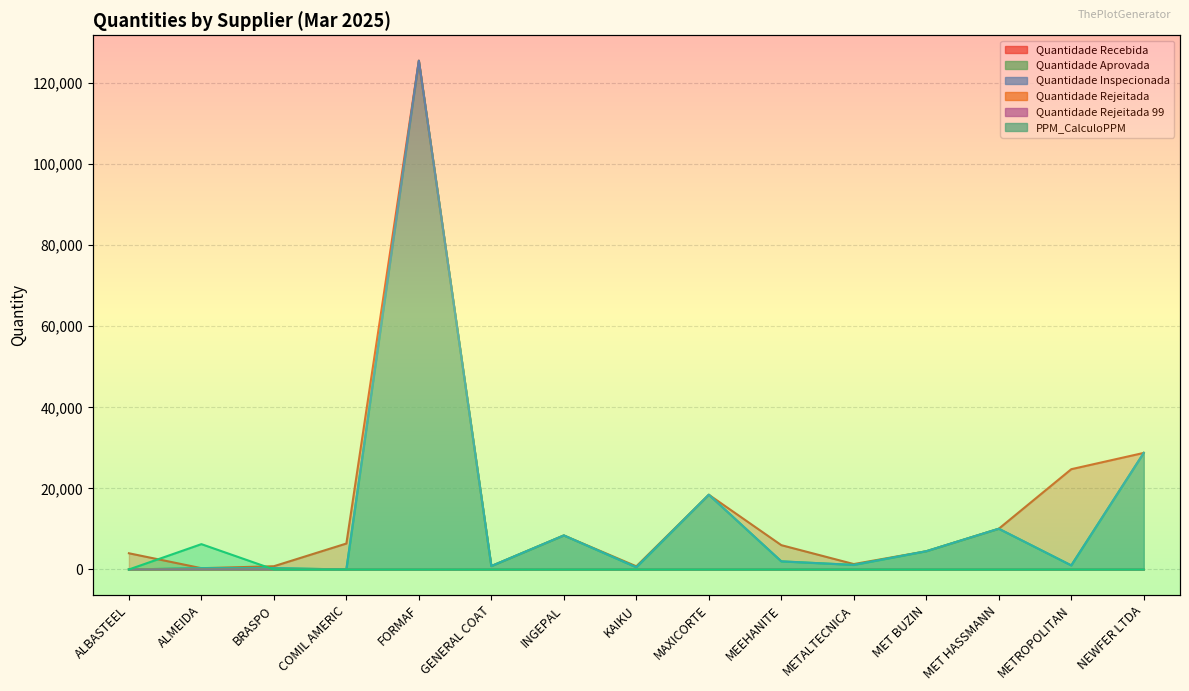

What are all the series names shown in the legend?

Quantidade Recebida, Quantidade Aprovada, Quantidade Inspecionada, Quantidade Rejeitada, Quantidade Rejeitada 99, PPM_CalculoPPM